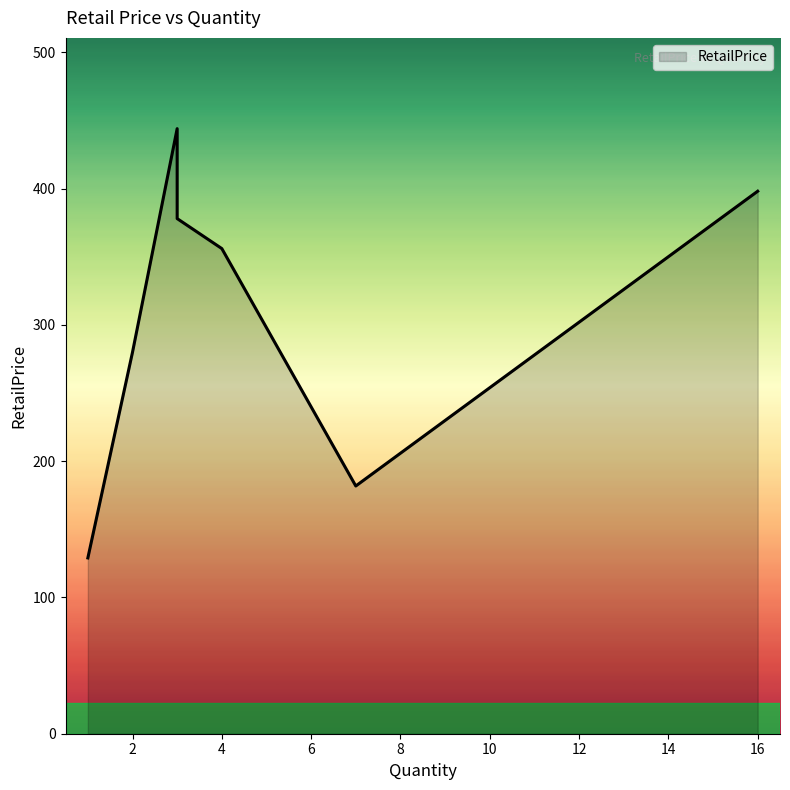

What is the ratio of the value at 7 to the value at 4?

0.5